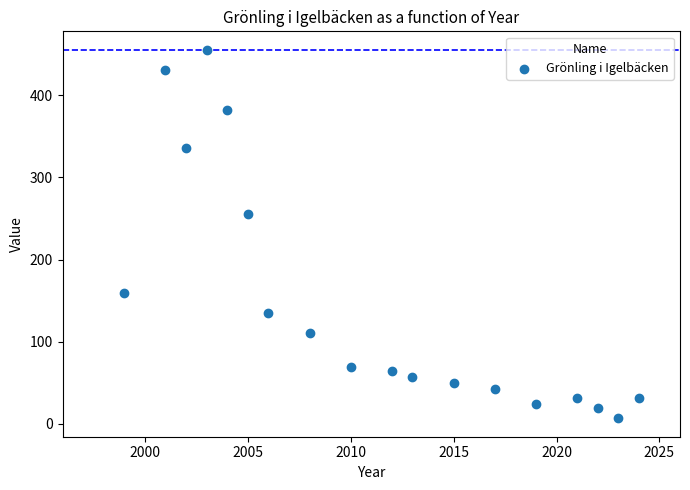

What Y value in the scatter plot is closest to 231?

255.1